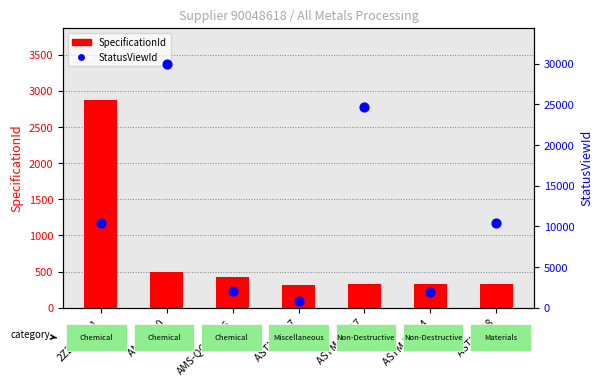

What are all the series names shown in the legend?

SpecificationId, StatusViewId